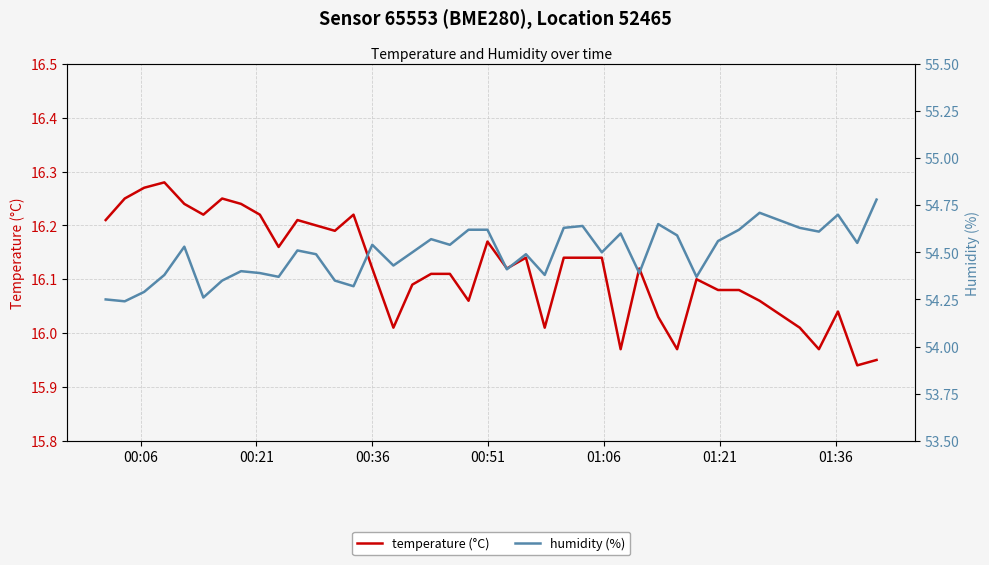

What is the sum of all temperature (°C) values?

644.8